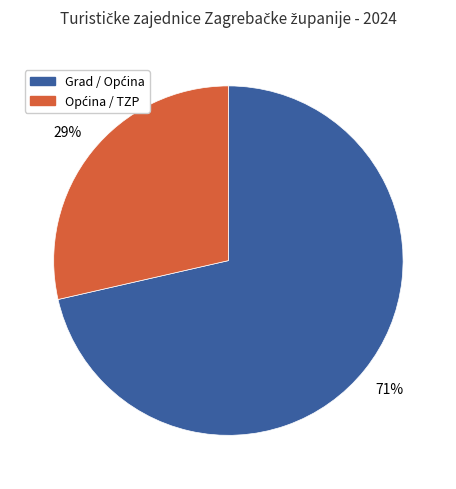

To the nearest percent, what is the average slice percentage?

50%